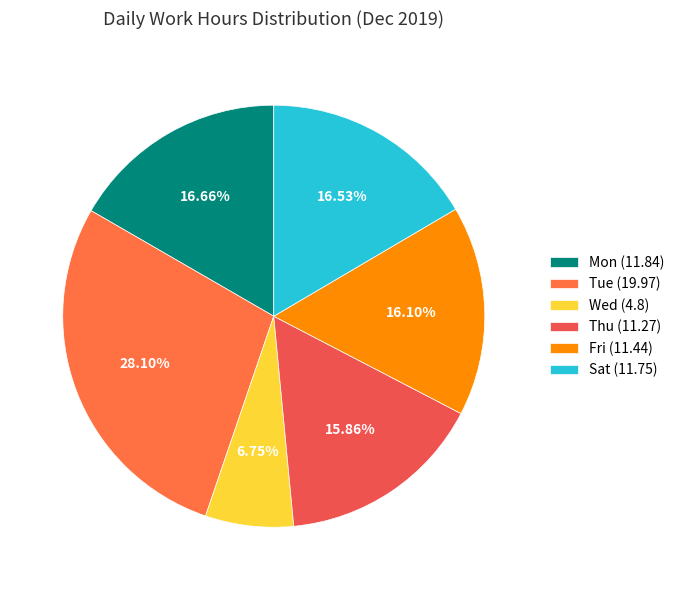

How many slices are in this pie chart?

6